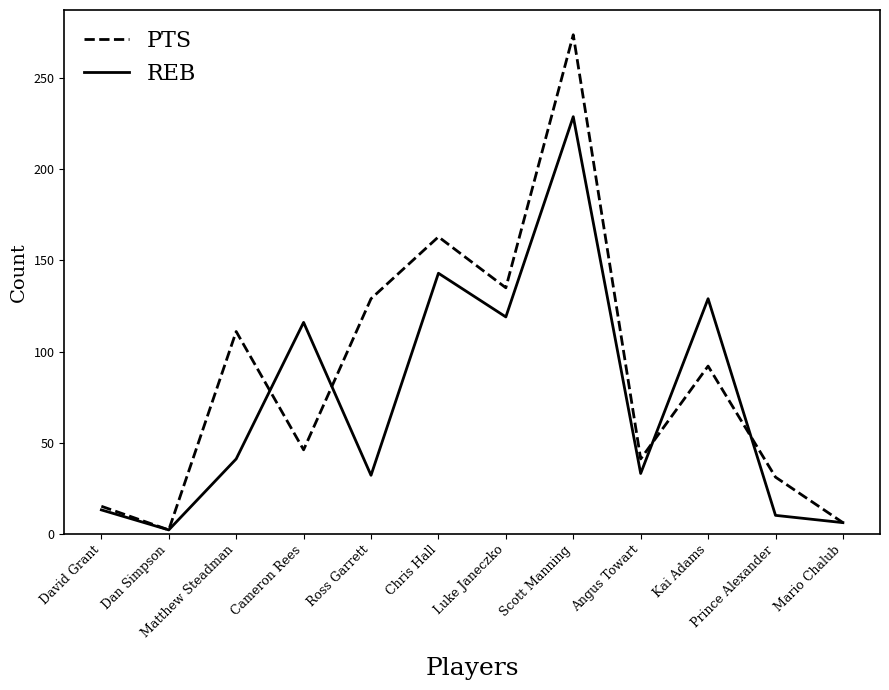

How many categories are shown in the chart?

12